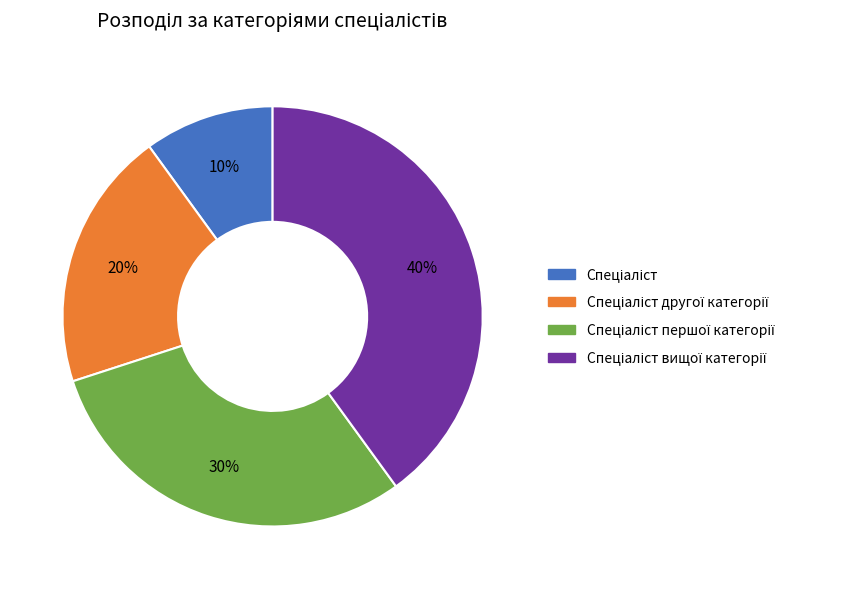

Is there a majority slice in this chart?

No